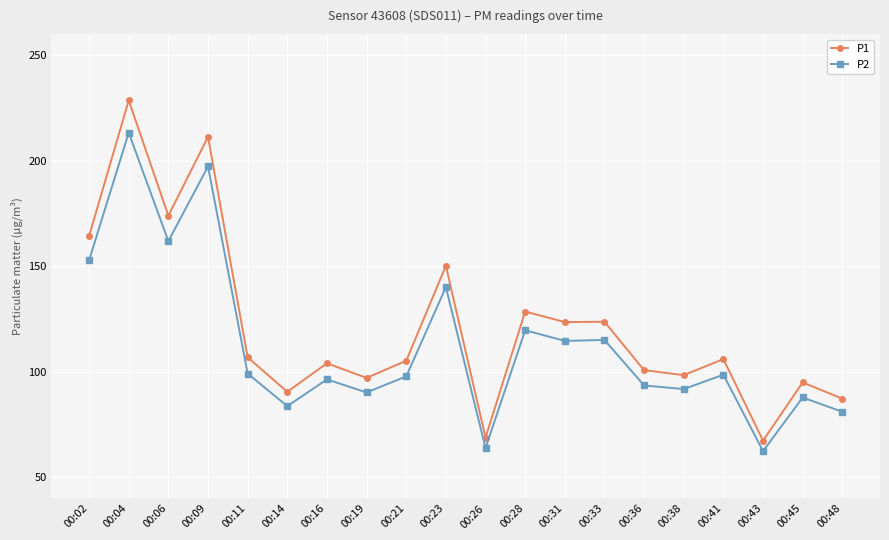

True or false: P1 has more than 2 interior local peaks.

True